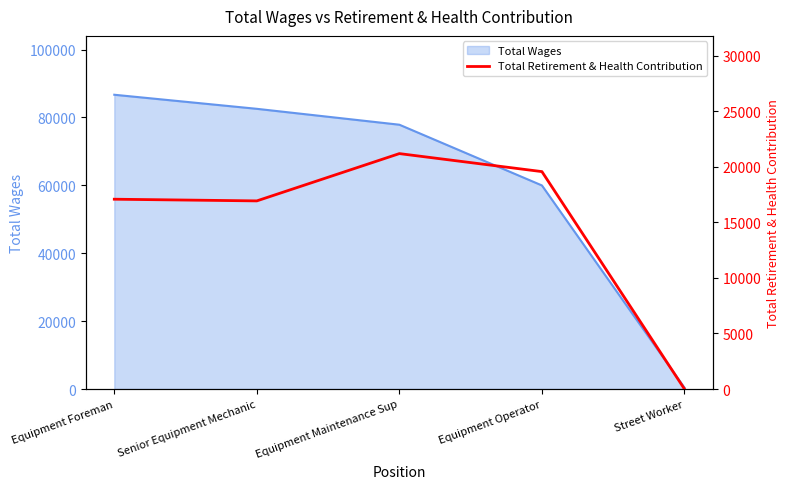

The Total Wages series shows 82557 at Senior Equipment Mechanic. True or false?

True